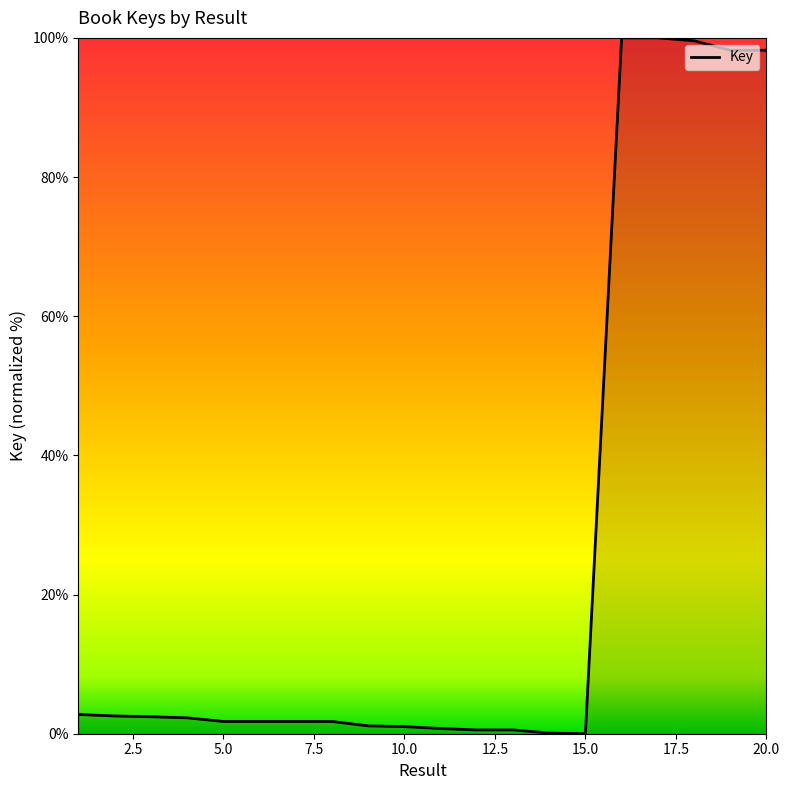

What is the difference between the maximum and minimum values?

100.0